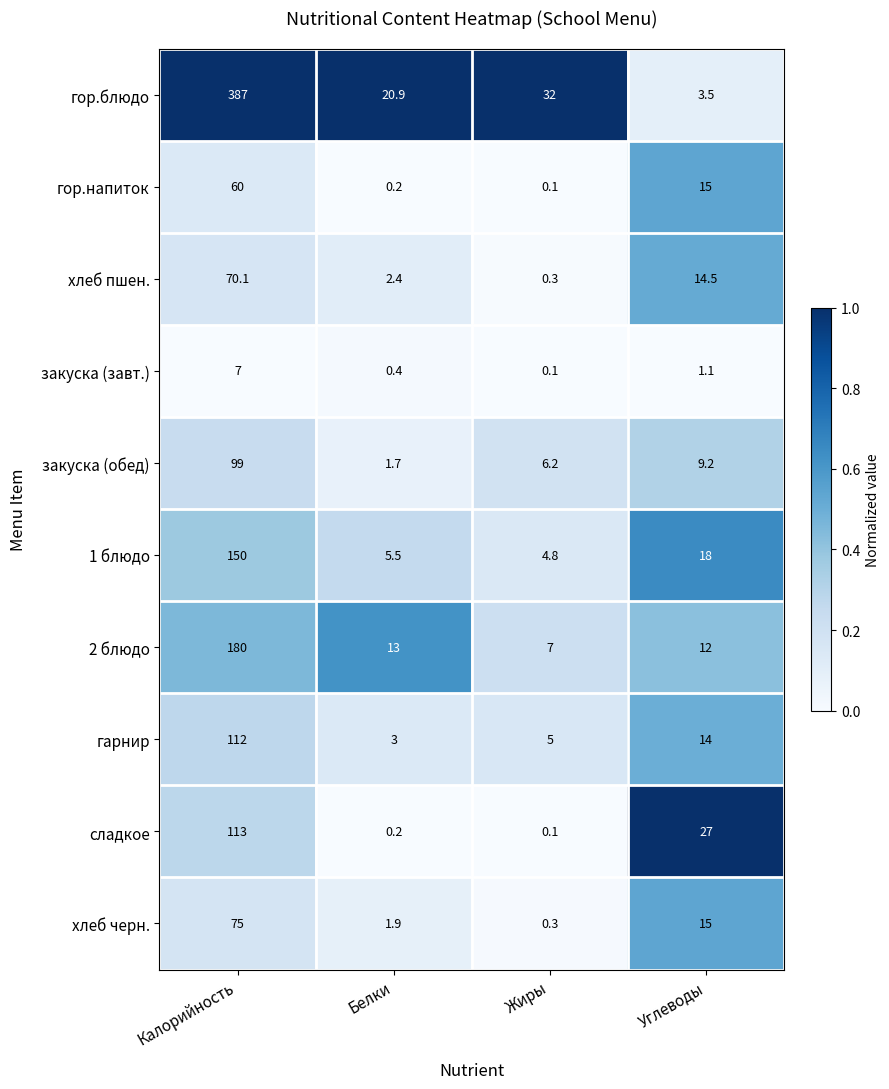

Between Белки and Углеводы, which series saw the biggest shift?

сладкое